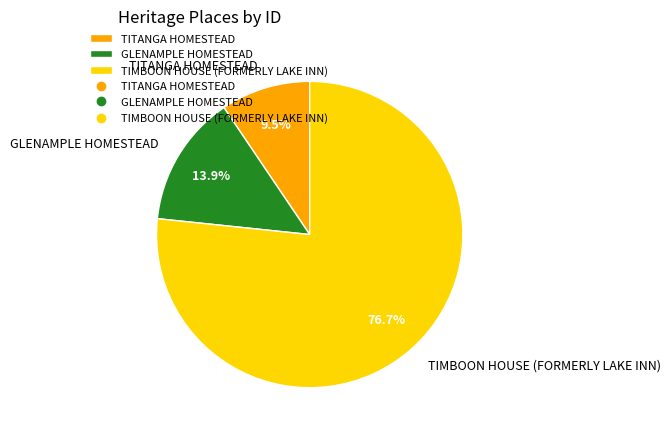

Combined, what portion of the pie is GLENAMPLE HOMESTEAD and TIMBOON HOUSE (FORMERLY LAKE INN)?

90.5%